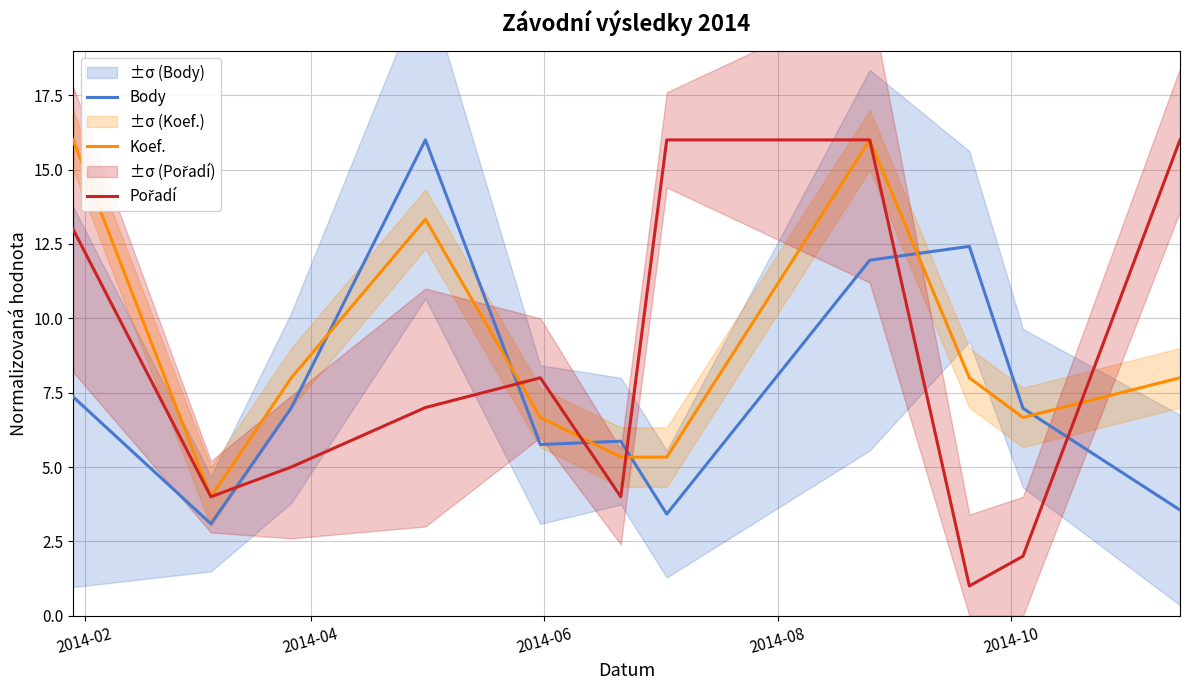

What is the minimum value for Body?

3.1